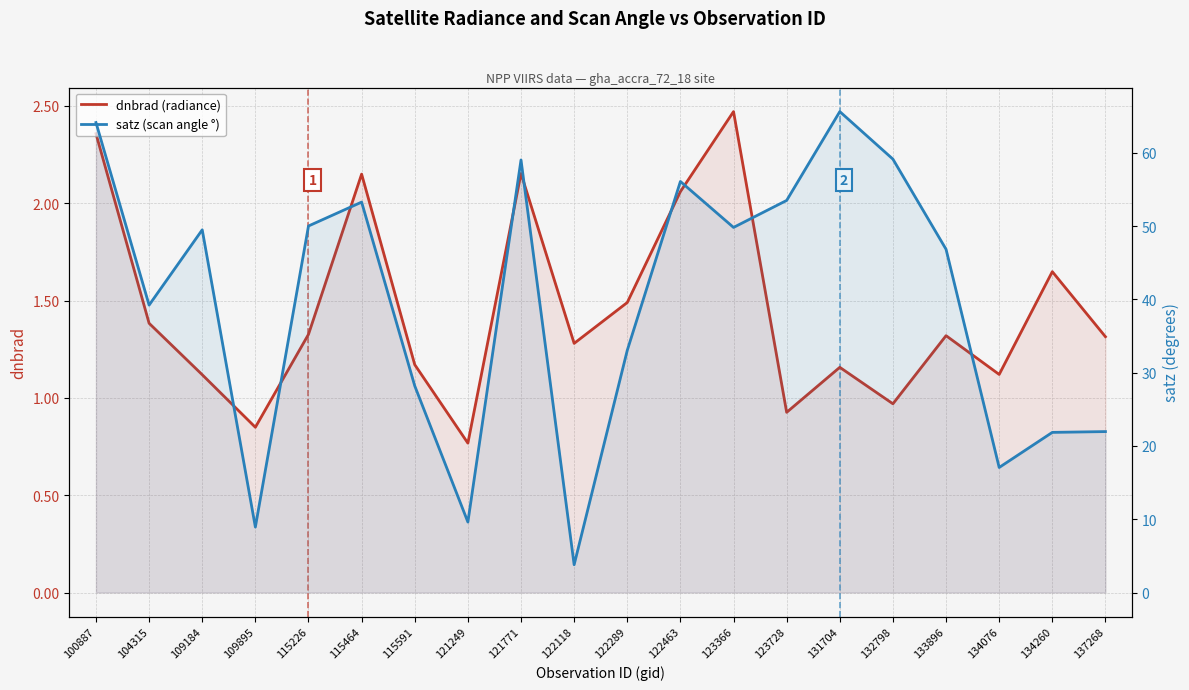

What is the value of the dnbrad (radiance) point at the 12th from the left?

2.1